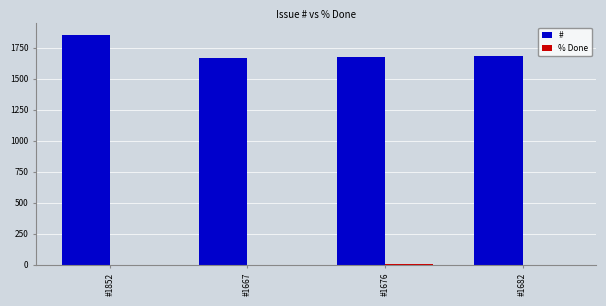

Which series has the largest range (max minus min)?

#